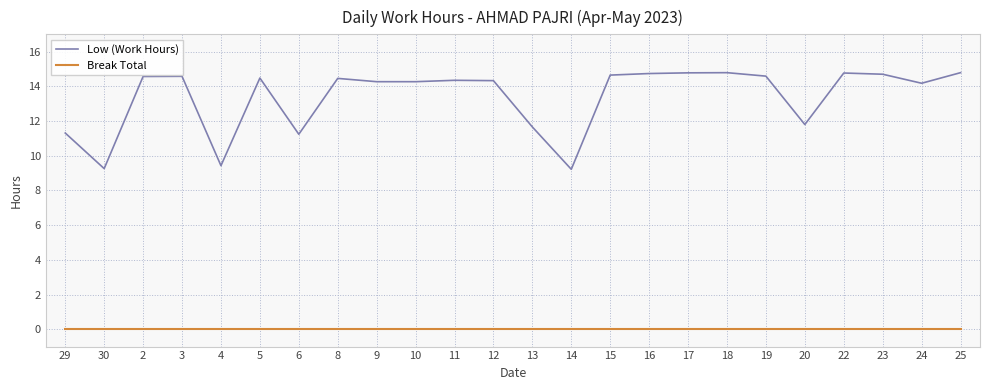

List the series in order of their overall mean, lowest first.

Break Total, Low (Work Hours)